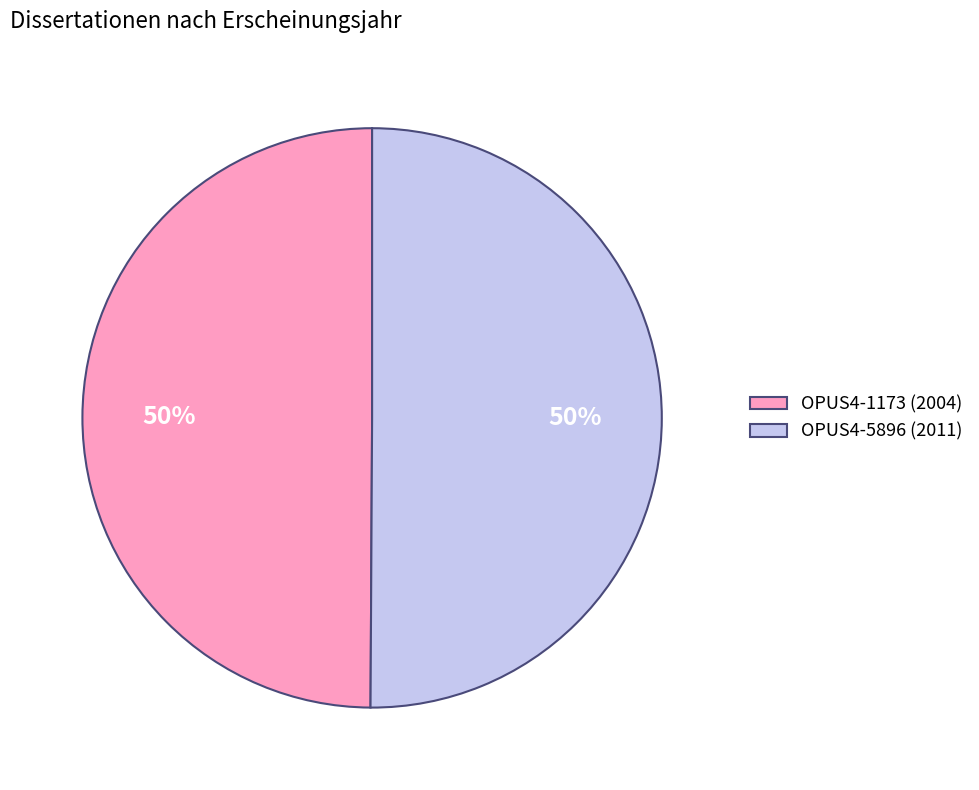

What is the ratio of the value at OPUS4-5896 (2011) to the value at OPUS4-1173 (2004)?

1.0